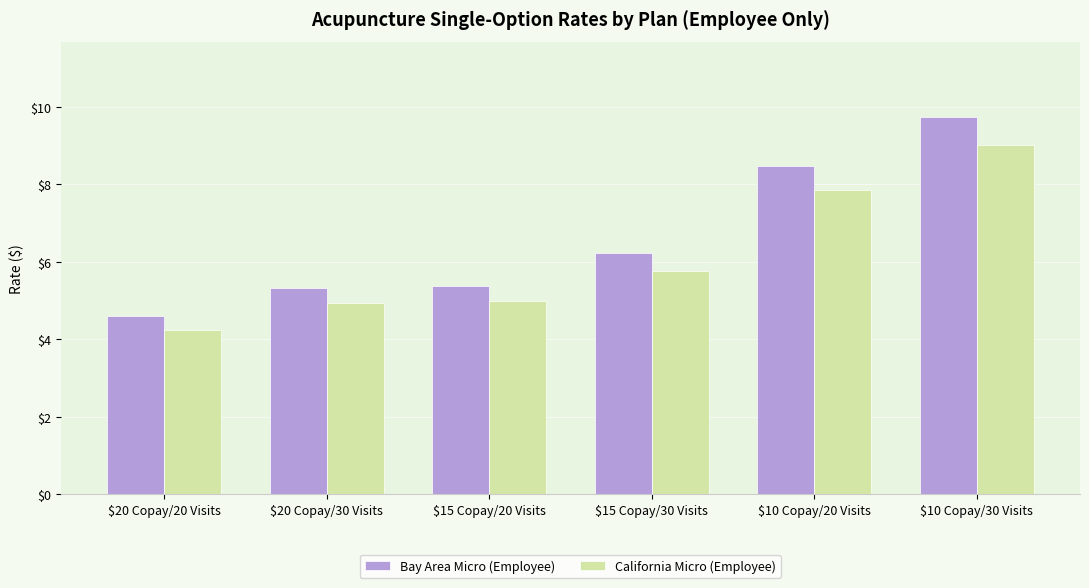

List the series in order of their peak value, lowest first.

California Micro (Employee), Bay Area Micro (Employee)